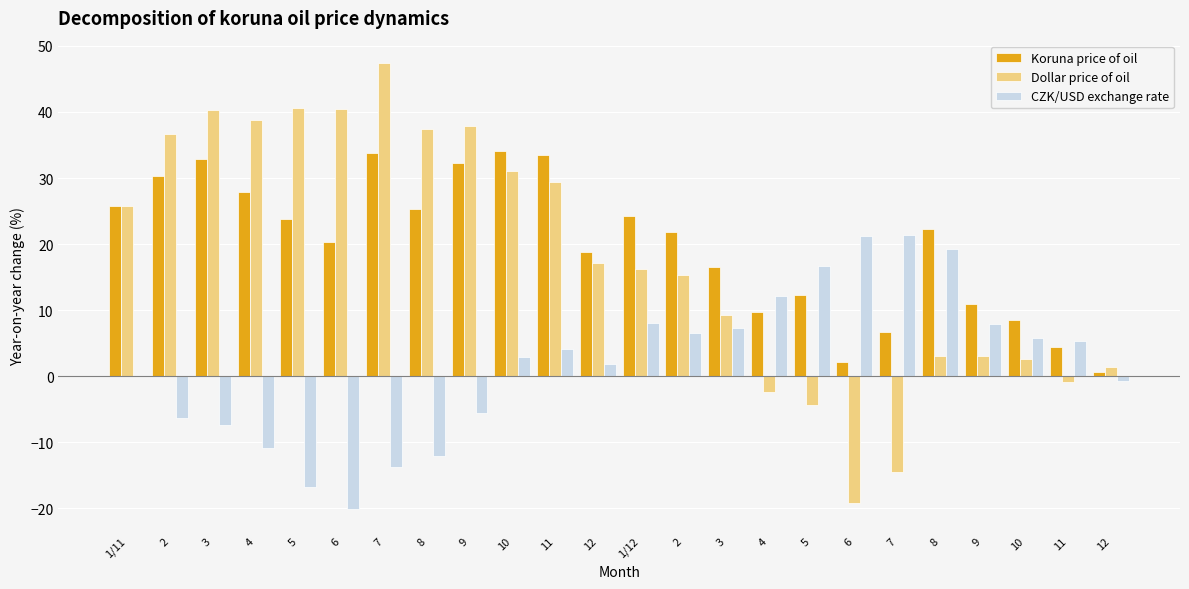

At which label does CZK/USD exchange rate first exceed 4?

11